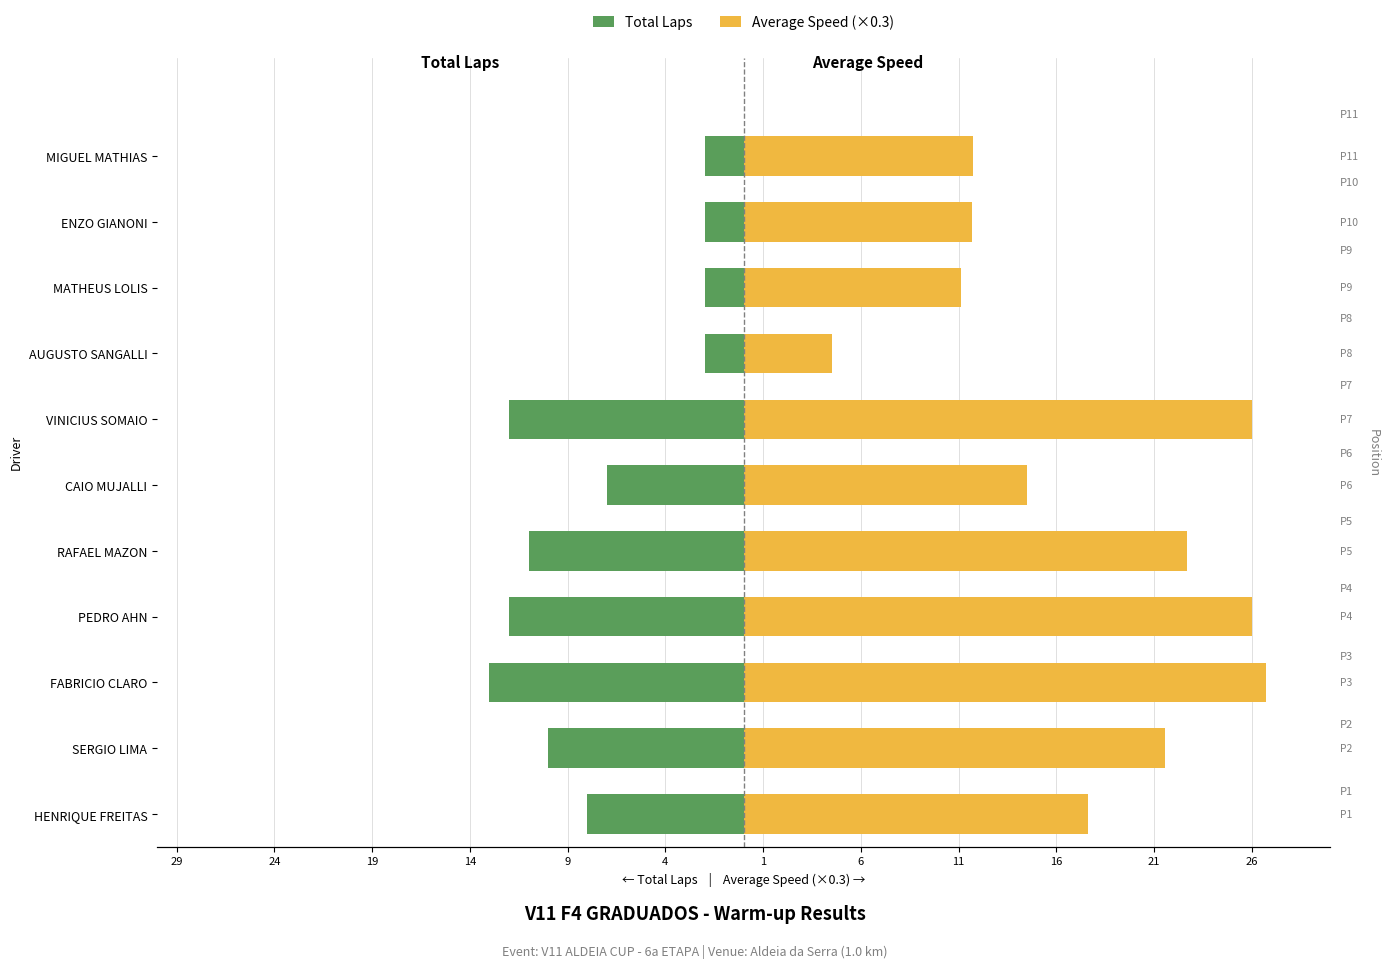

What is the value of the Average Speed (×0.3) bar at the 11th from the left?

11.7